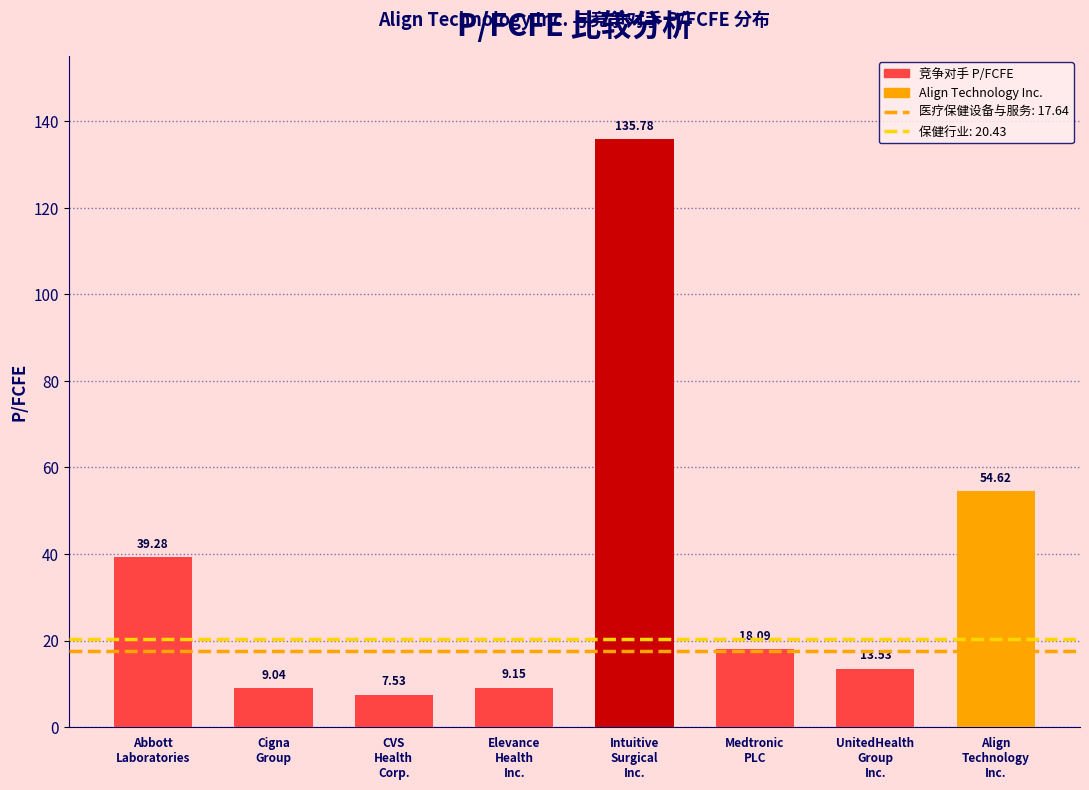

What is the sum of all values?

287.0